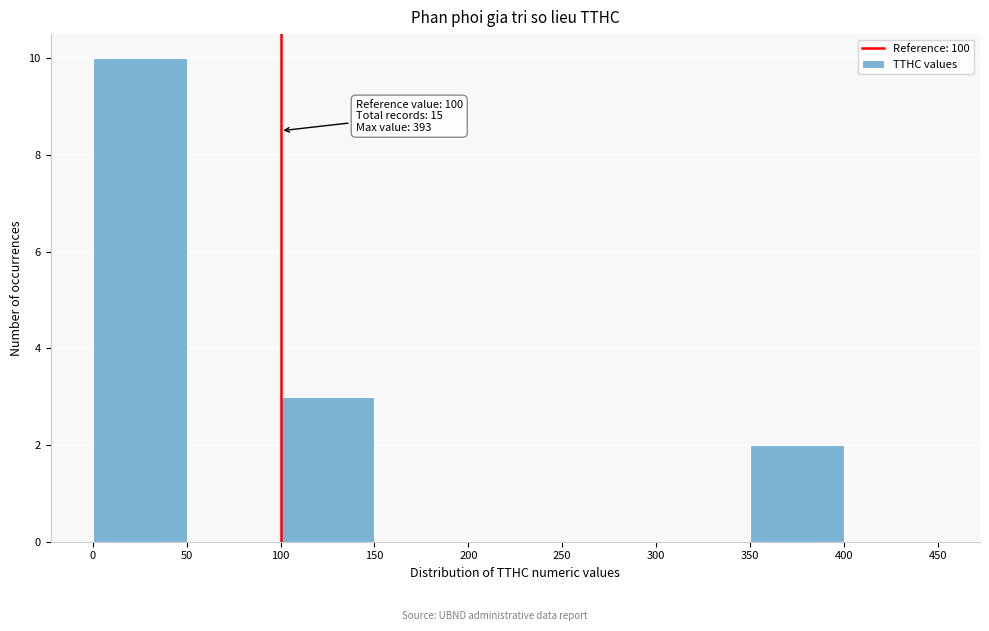

Over which range of the x-axis is the bar tallest?

0 to 50